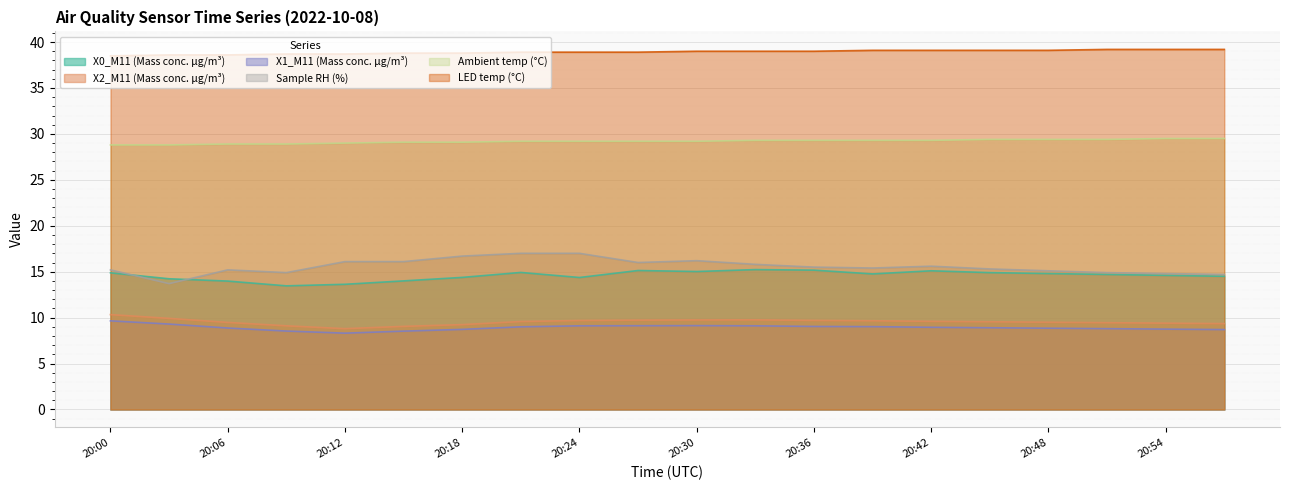

What value does the LED temp (°C) series have at 20:18?

38.8